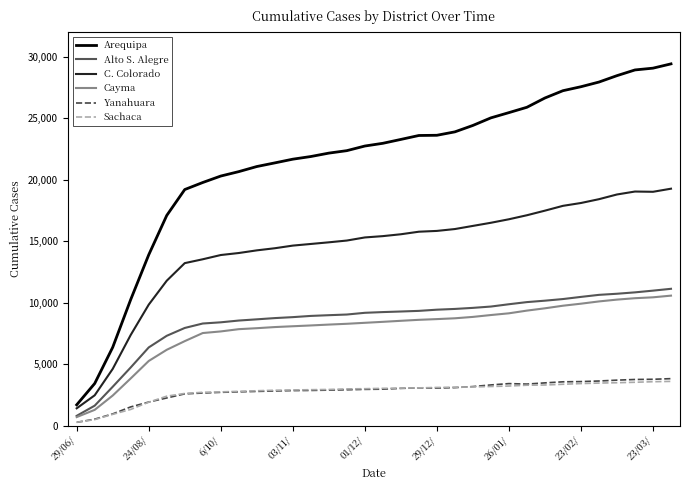

Count the number of categories in the chart.

34